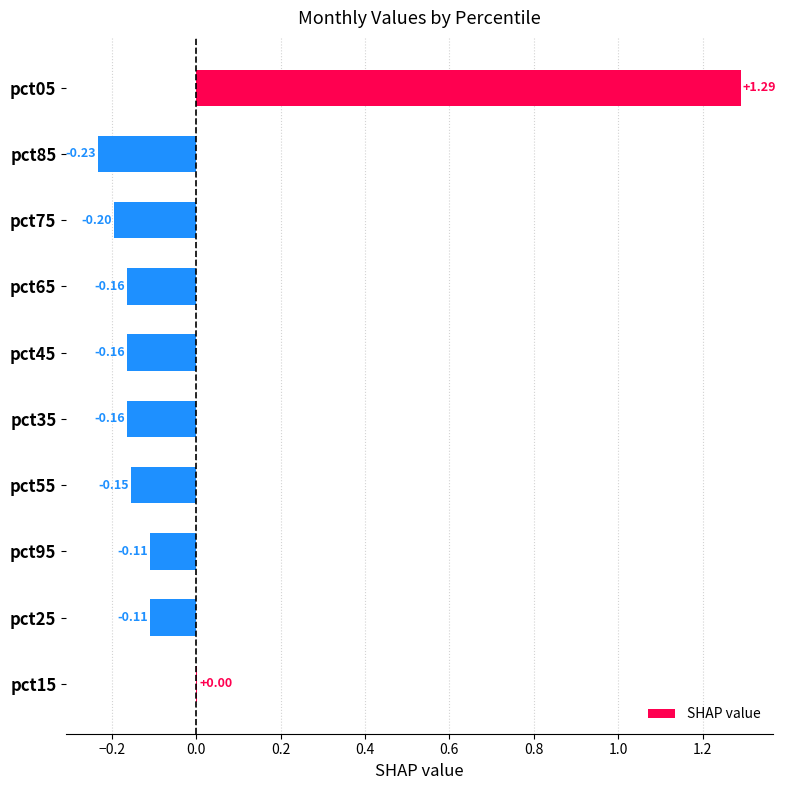

At which label is the value closest to 0?

pct15